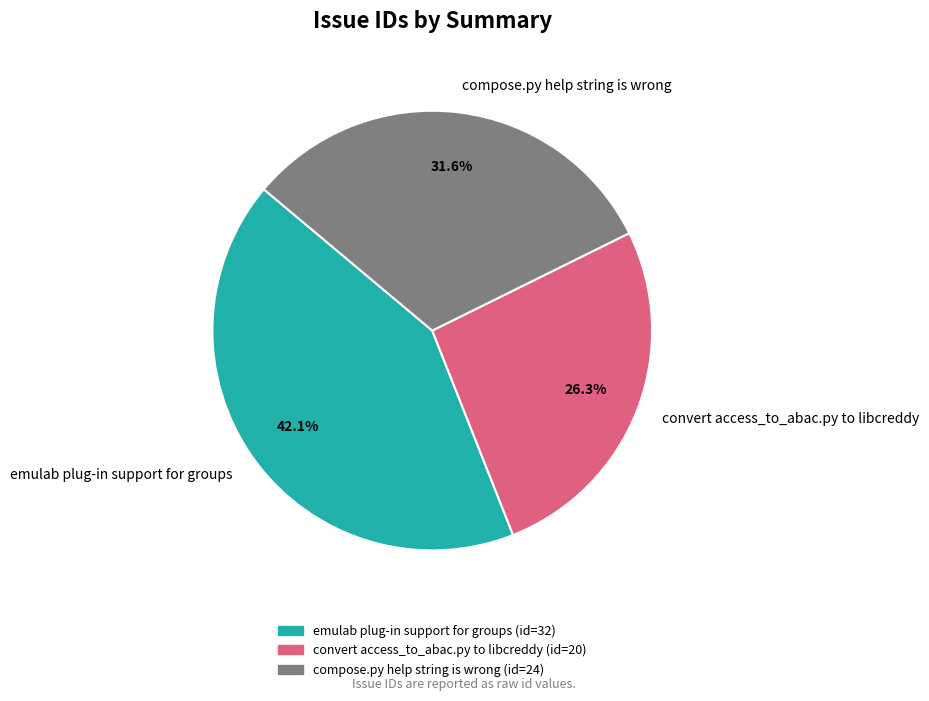

Is it true that compose.py help string is wrong is 32% of the pie?

True